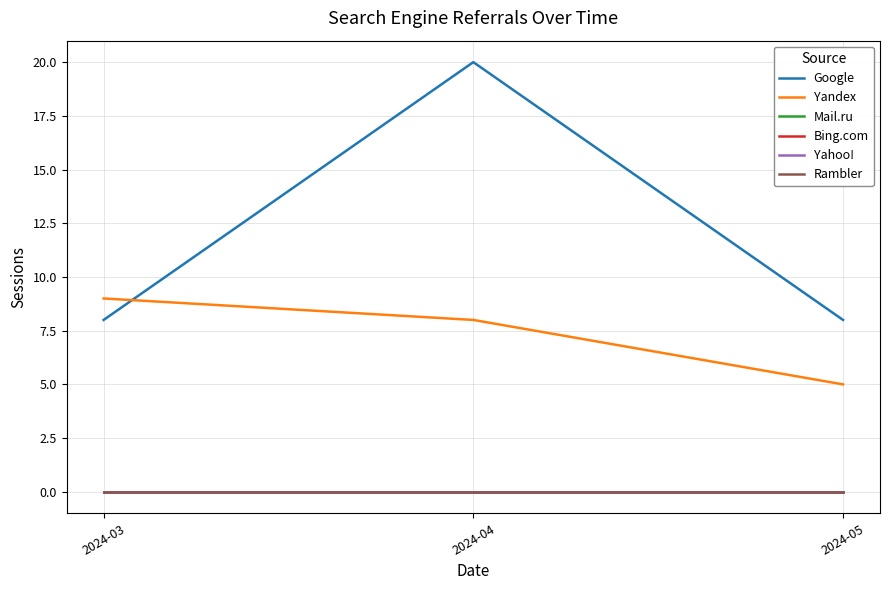

Does the chart have visible grid lines?

Yes